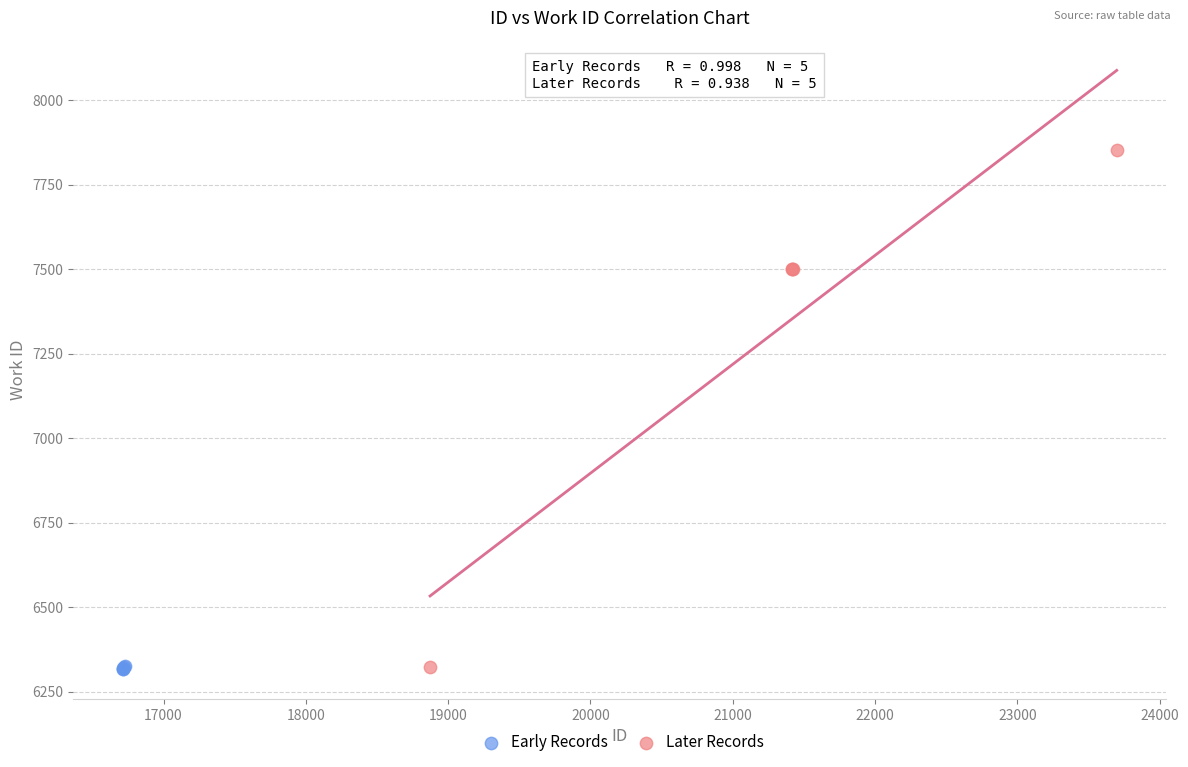

Which series has the largest Y range (max minus min)?

Later Records